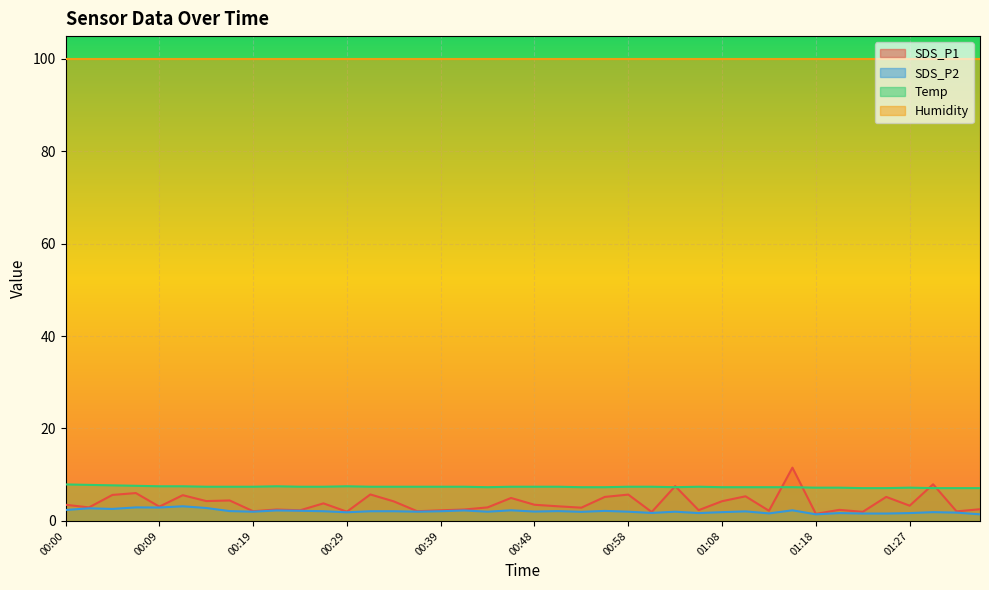

At which category does SDS_P1 reach its first local valley?

00:02